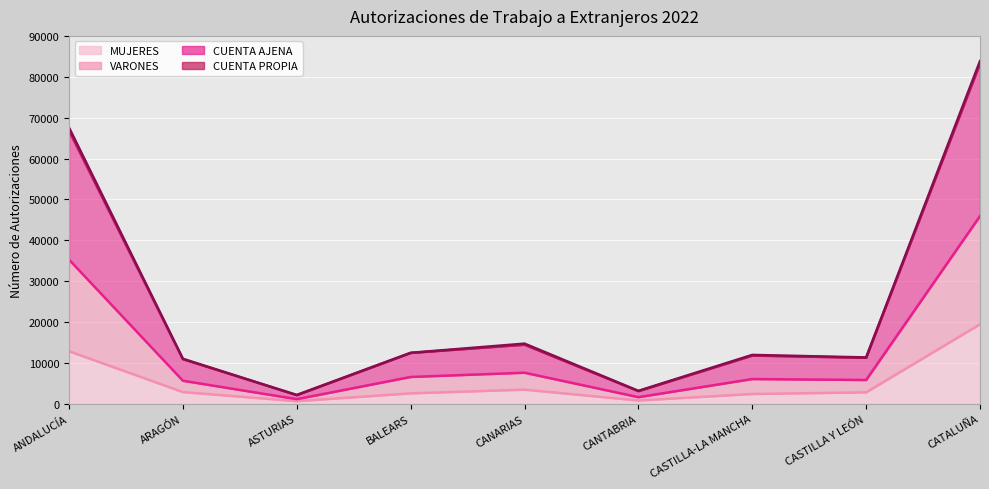

True or false: VARONES (line) has a value of 3212 at CANARIAS.

False